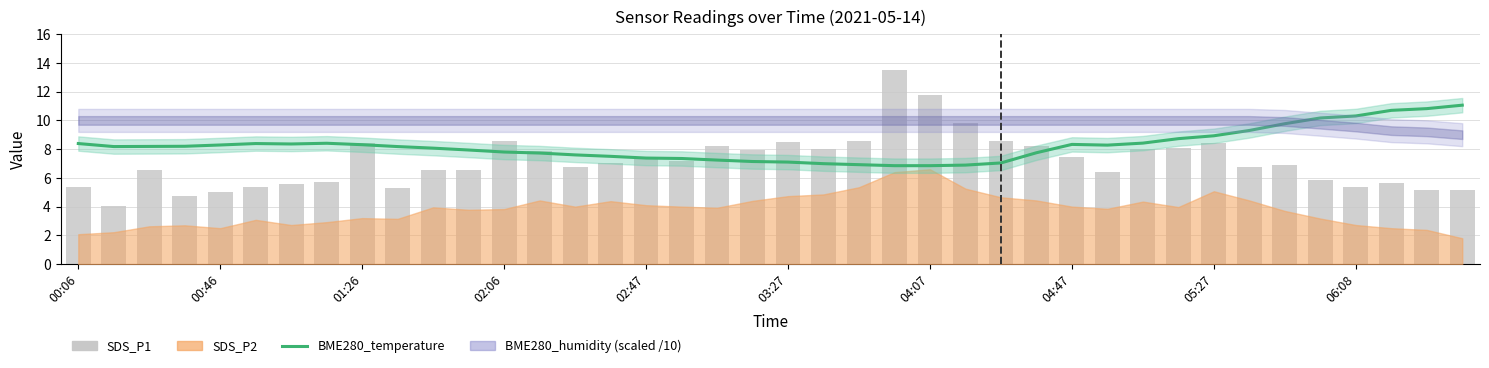

List the labels in order of SDS_P1 value, largest first.

23, 24, 25, 12, 26, 22, 20, 05:27, 32, 18, 27, 31, 30, 21, 19, 13, 28, 16, 17, 15, 34, 14, 33, 01:26, 11, 10, 29, 35, 04:47, 37, 04:07, 00:06, 03:27, 36, 06:08, 38, 39, 02:47, 02:06, 00:46